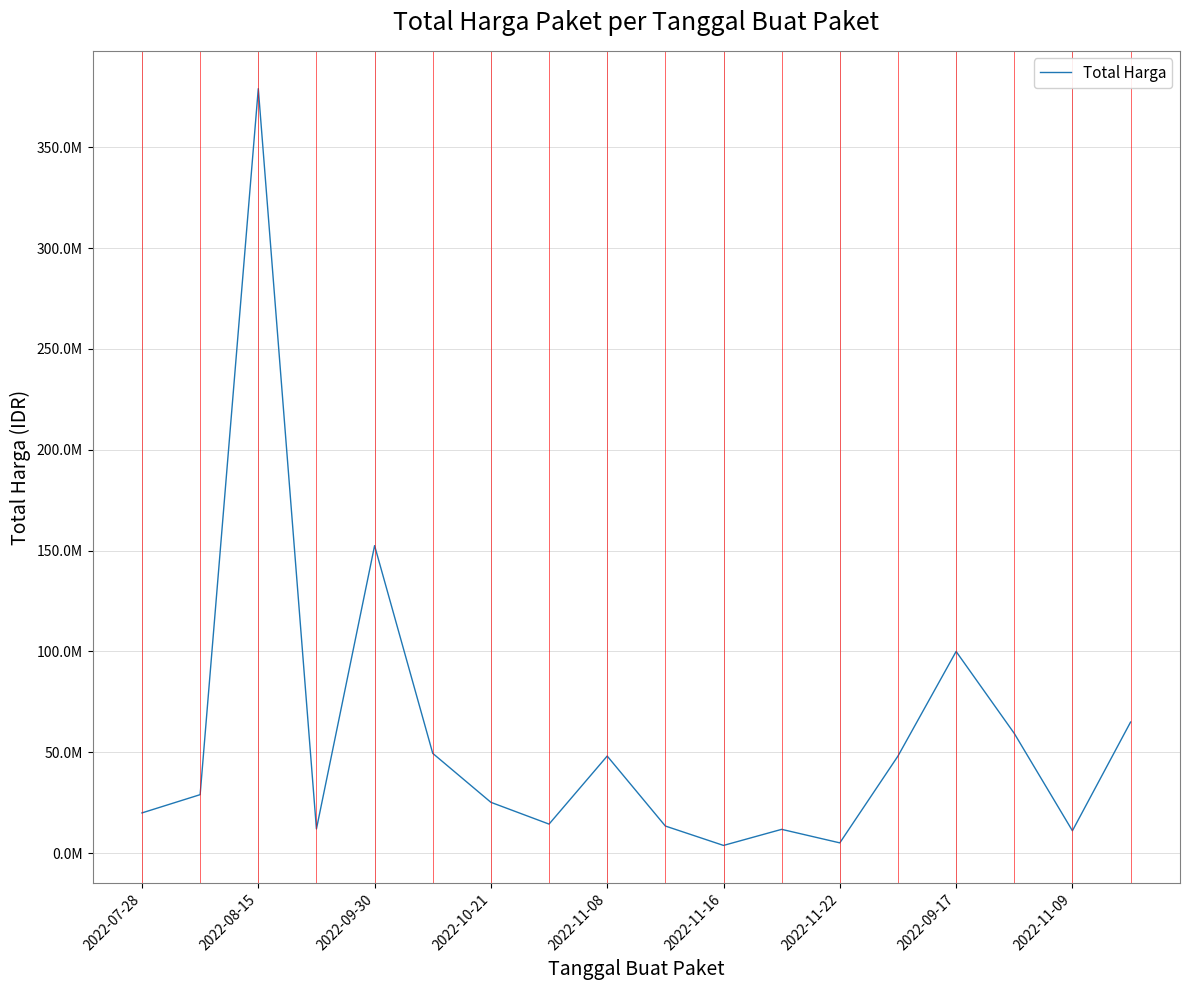

Does the chart have visible grid lines?

Yes